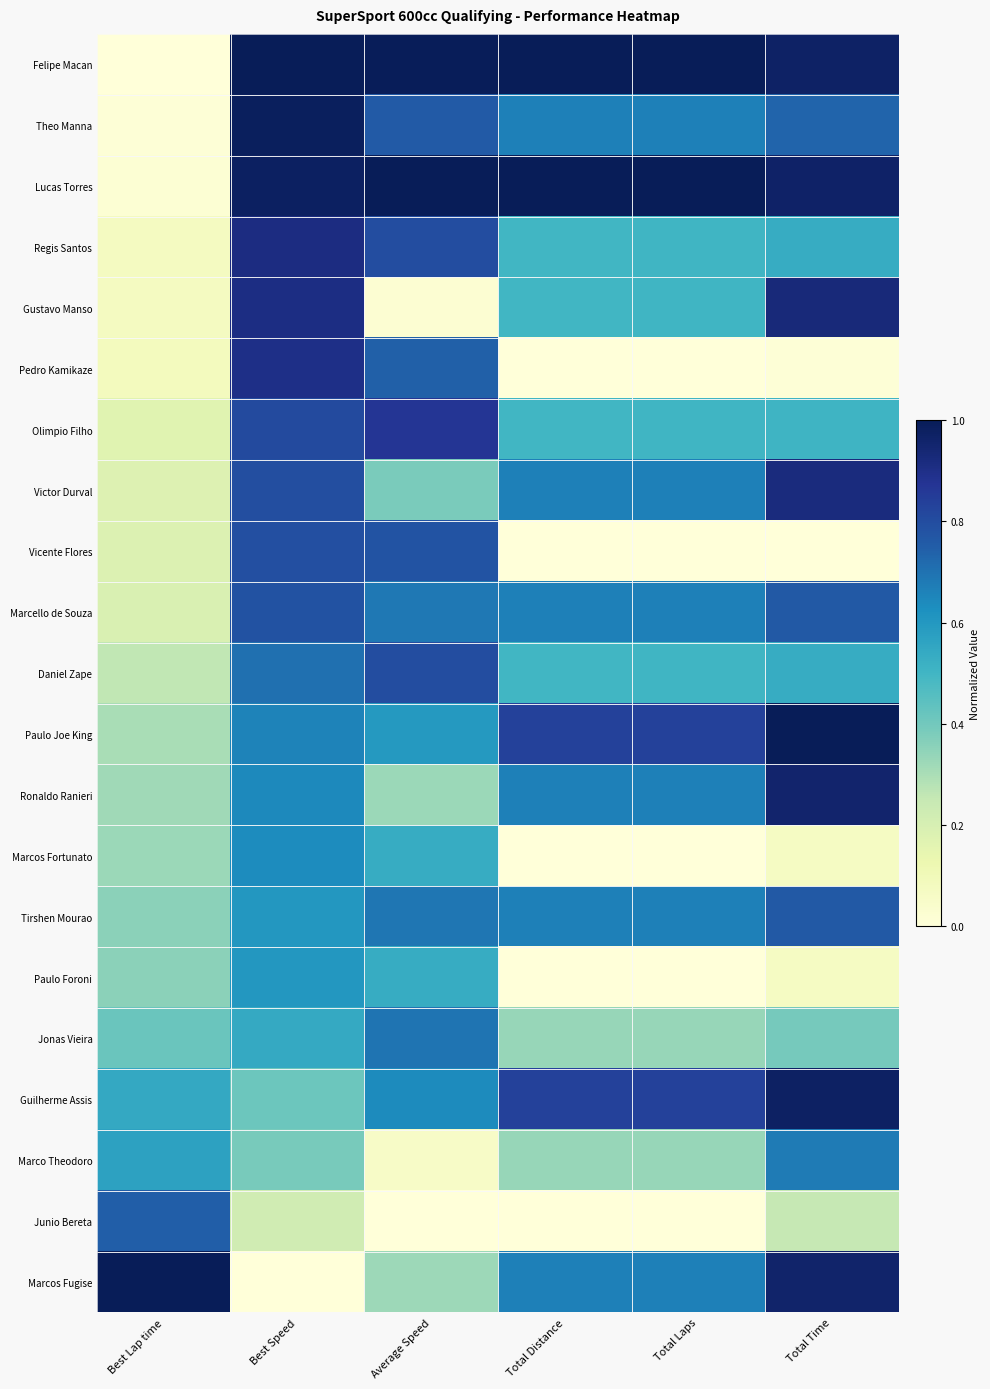

List the series in order of their peak value, lowest first.

Paulo Foroni, Marcos Fortunato, Marco Theodoro, Jonas Vieira, Junio Bereta, Tirshen Mourao, Marcello de Souza, Vicente Flores, Daniel Zape, Olimpio Filho, Pedro Kamikaze, Regis Santos, Victor Durval, Gustavo Manso, Ronaldo Ranieri, Guilherme Assis, Theo Manna, Felipe Macan, Lucas Torres, Paulo Joe King, Marcos Fugise